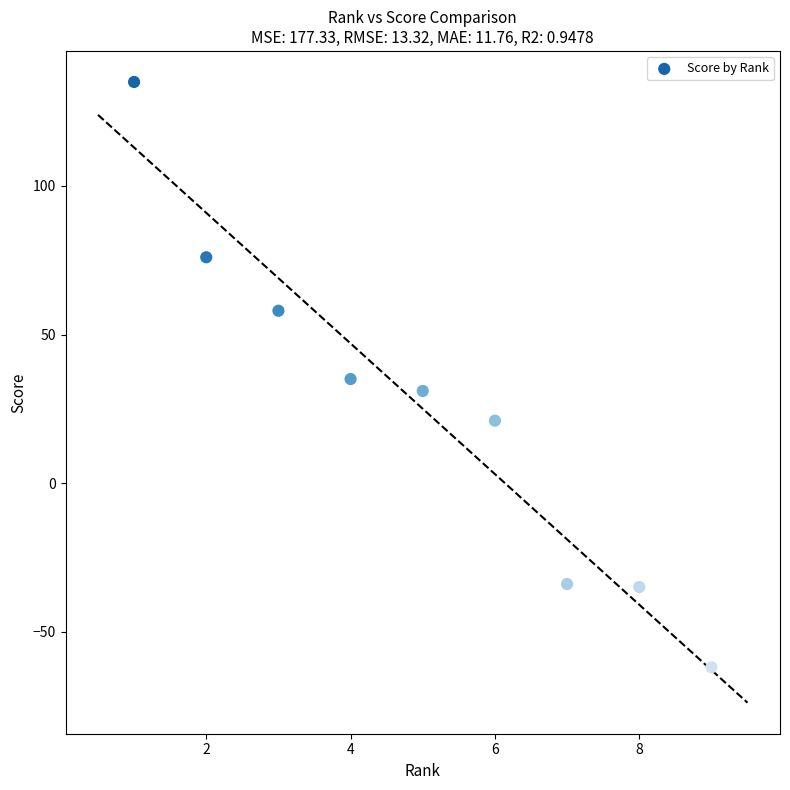

What is the range of X values (max minus min)?

8